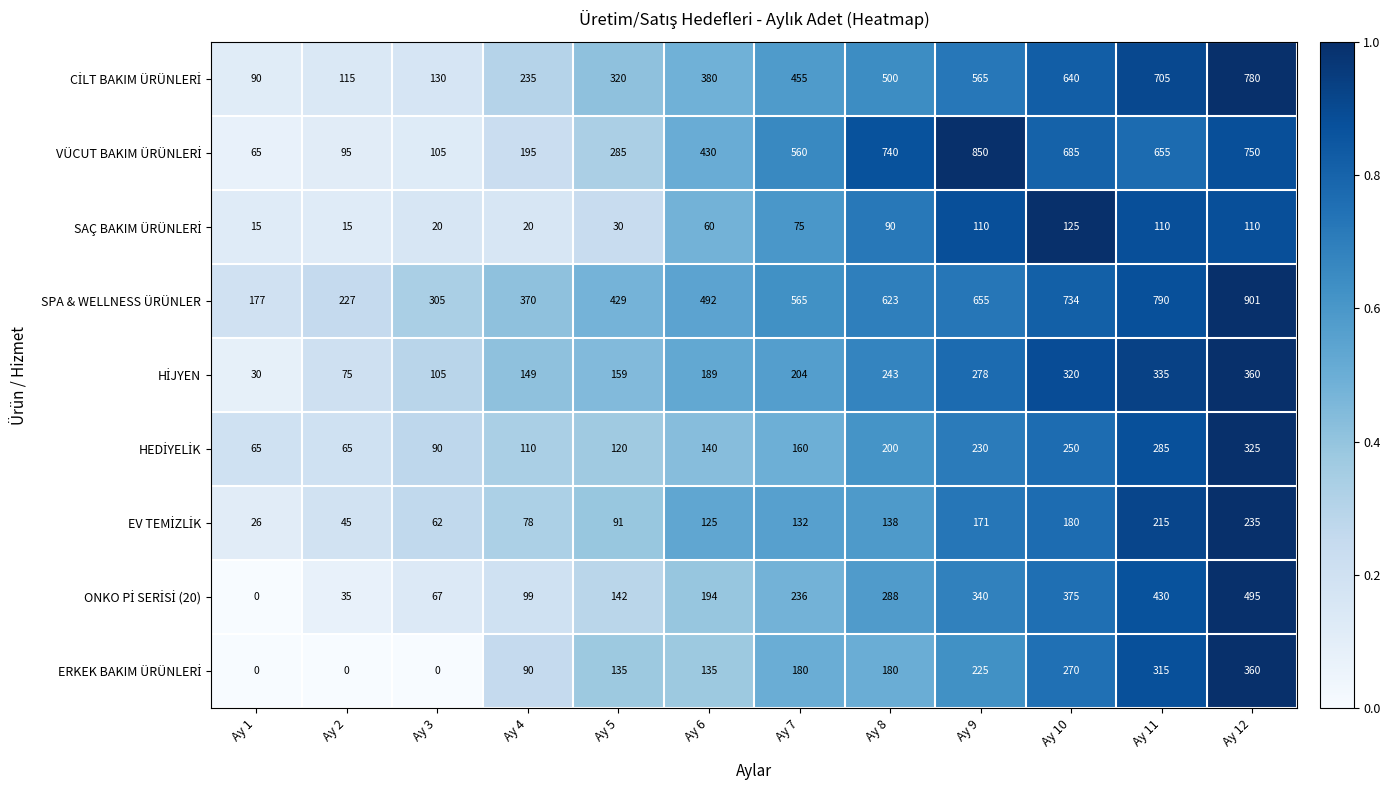

What is the difference between the SPA & WELLNESS ÜRÜNLER values at Ay 11 and Ay 6?

298